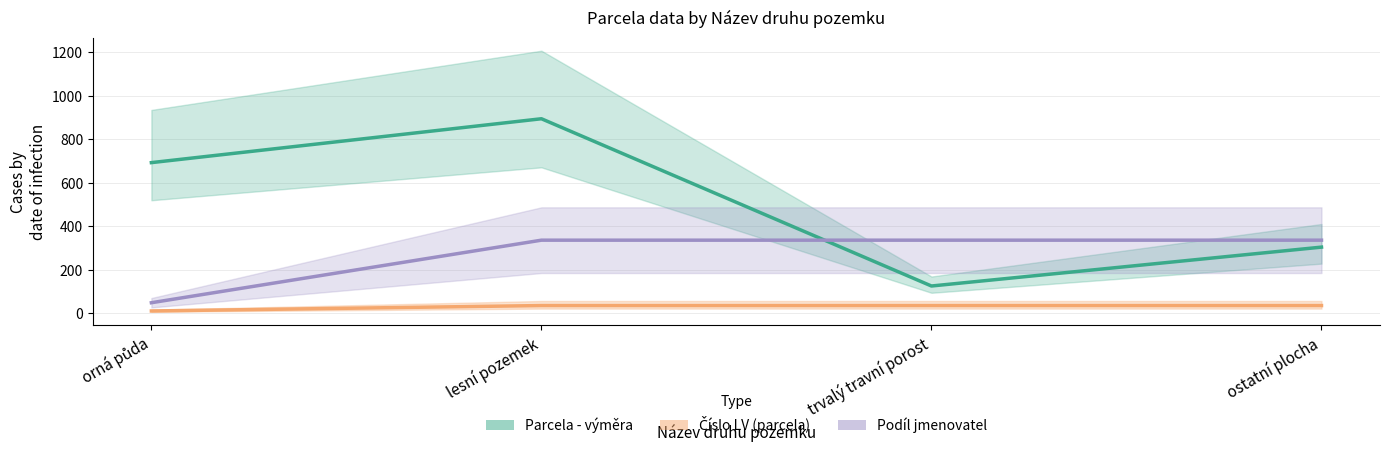

Which series has the largest range (max minus min)?

Parcela - výměra